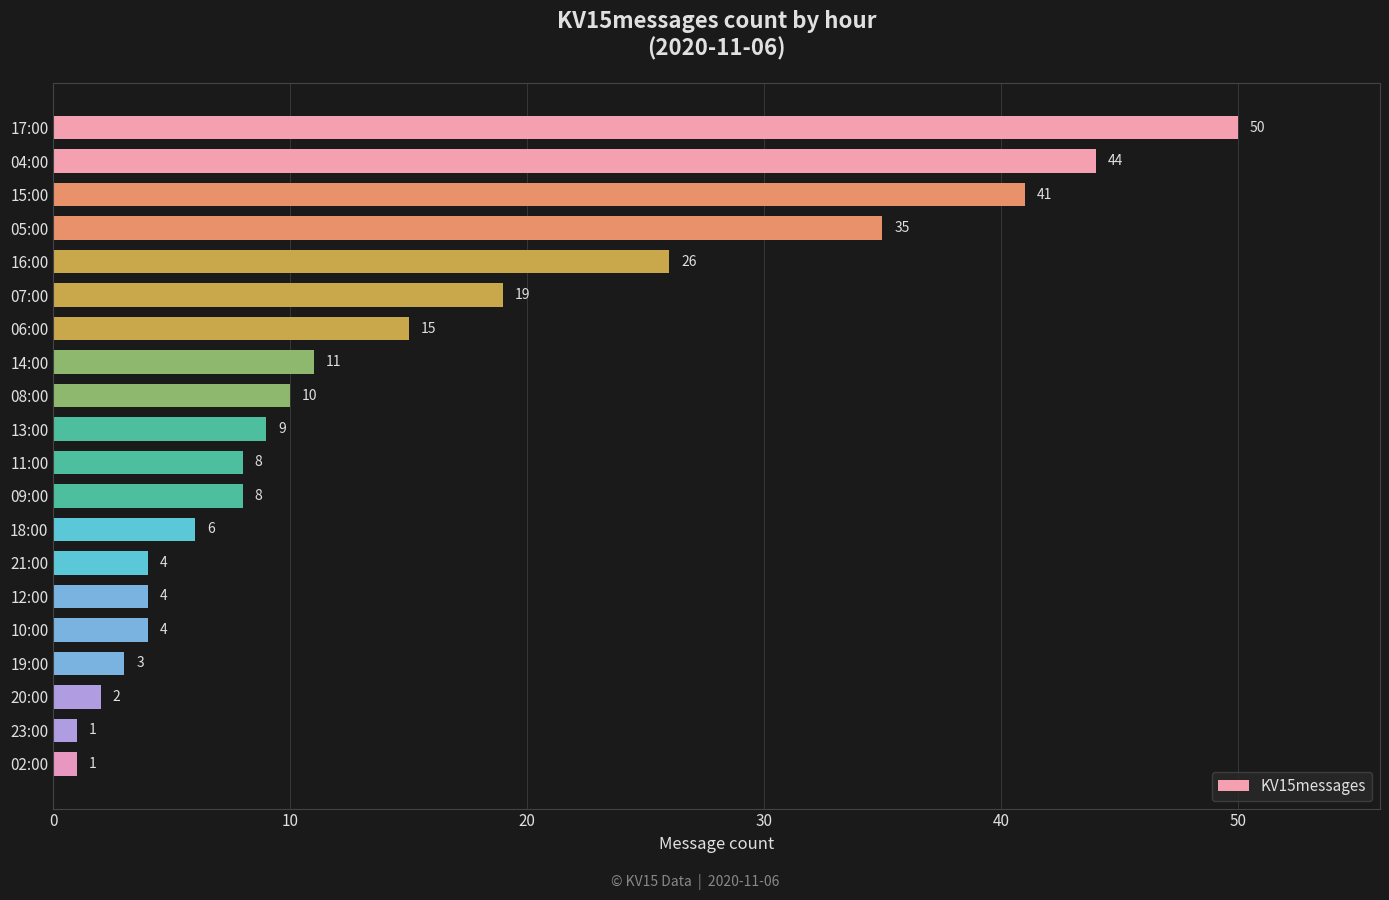

How many categories are shown in the chart?

20